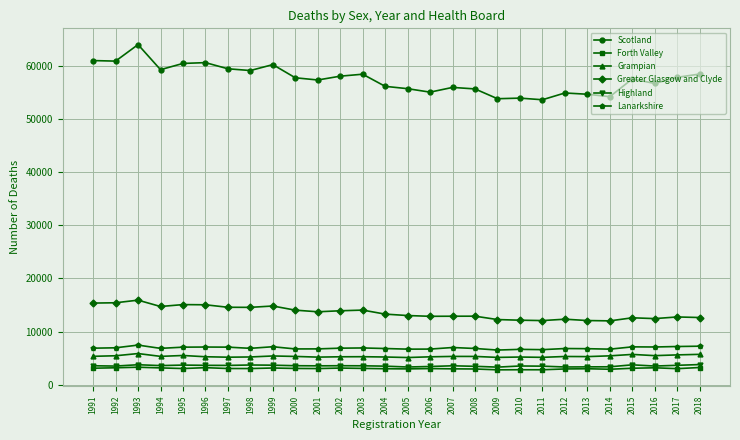

Is the value of Highland at 1993 greater than the value of Scotland at 1992?

No